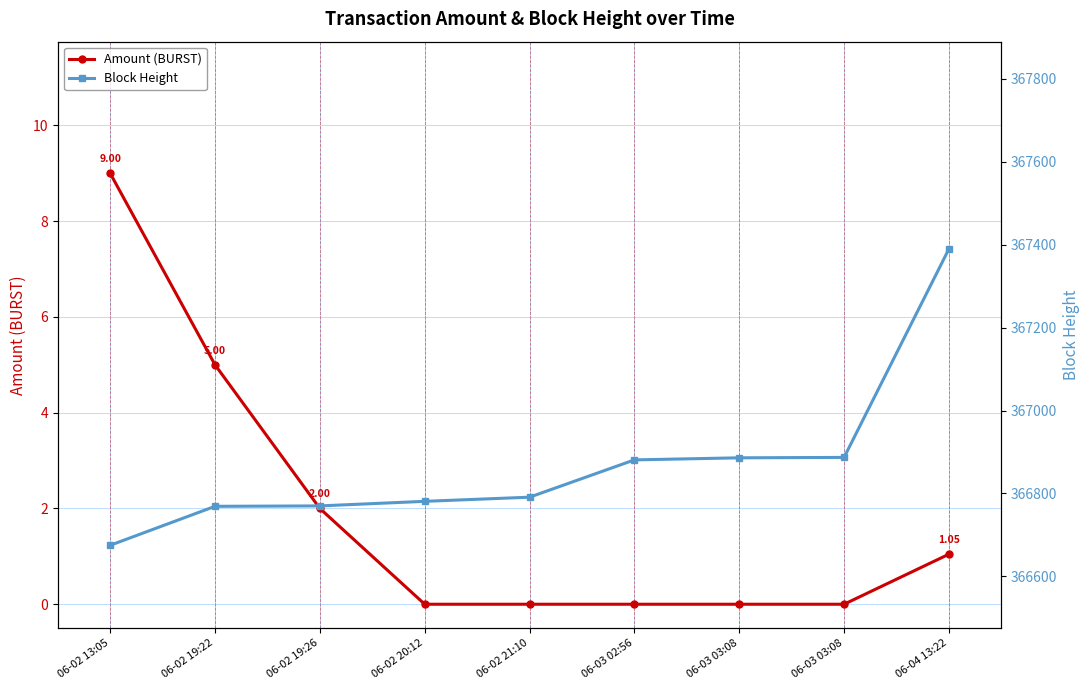

How many Amount (BURST) values are between 0 and 2?

7